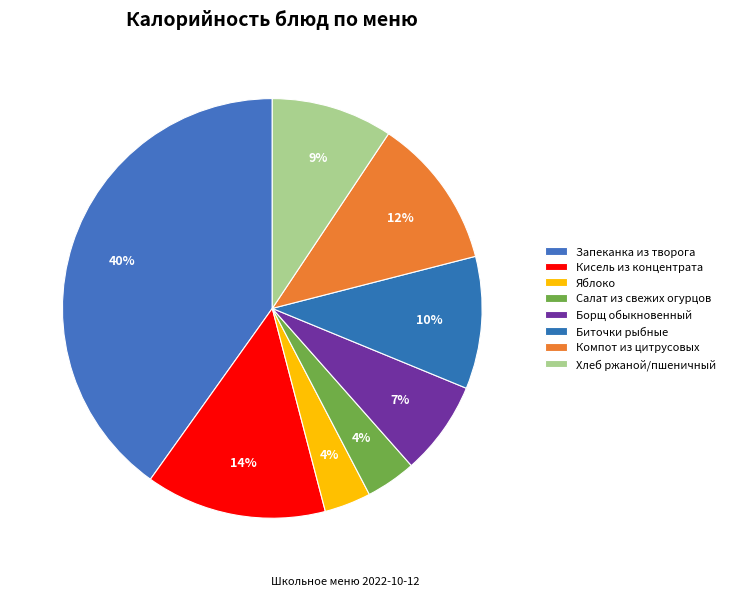

Which slice is the smallest?

Яблоко